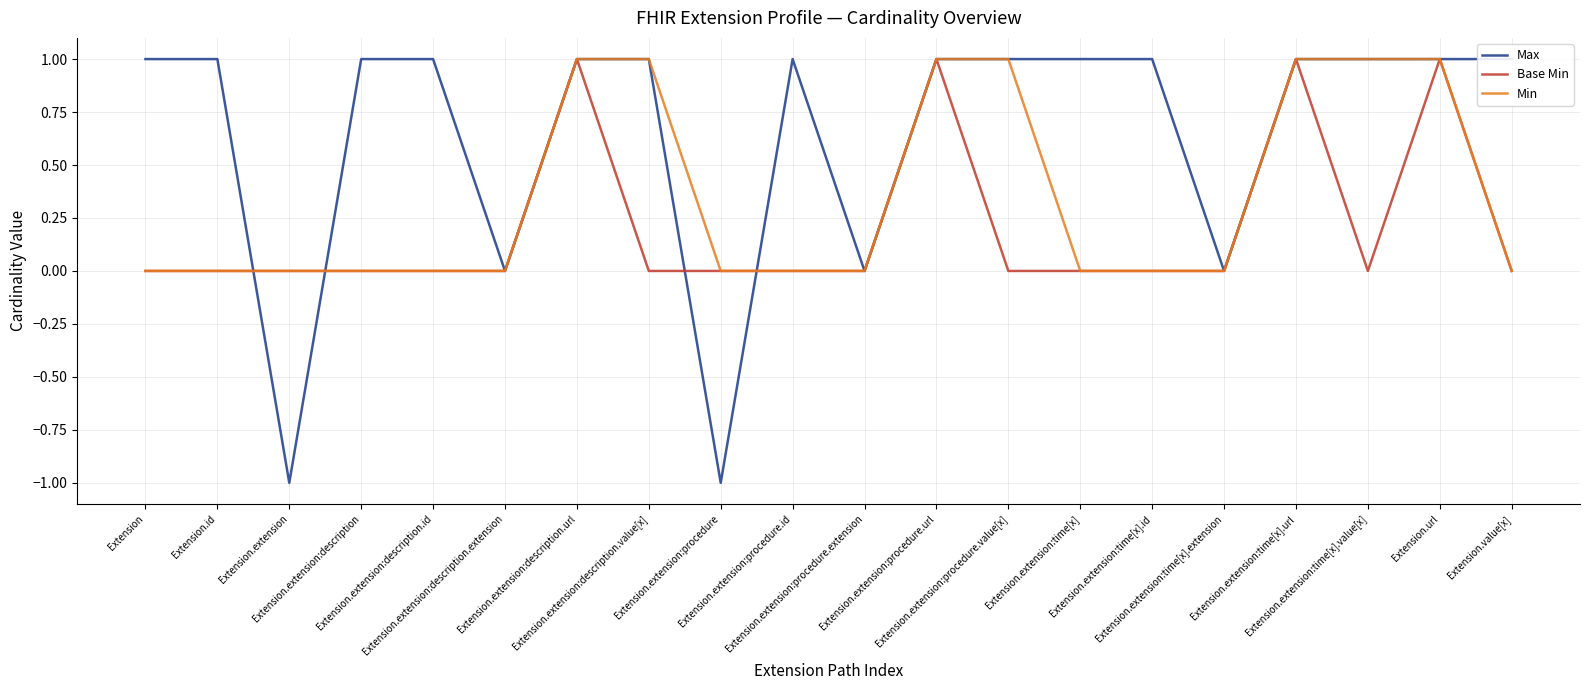

What are all the series names shown in the legend?

Max, Base Min, Min